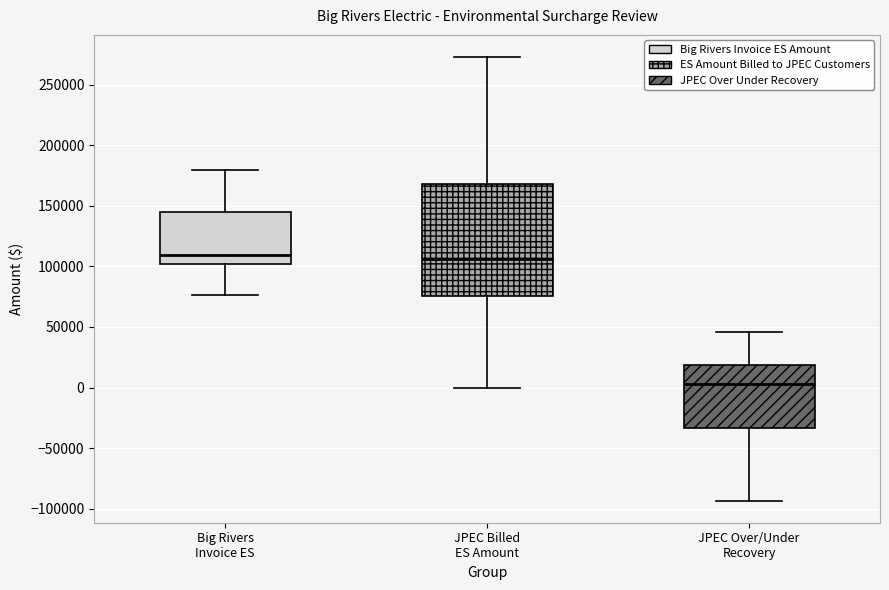

Comparing the boxes themselves (not the whiskers), which one is the tallest?

JPEC Billed ES Amount